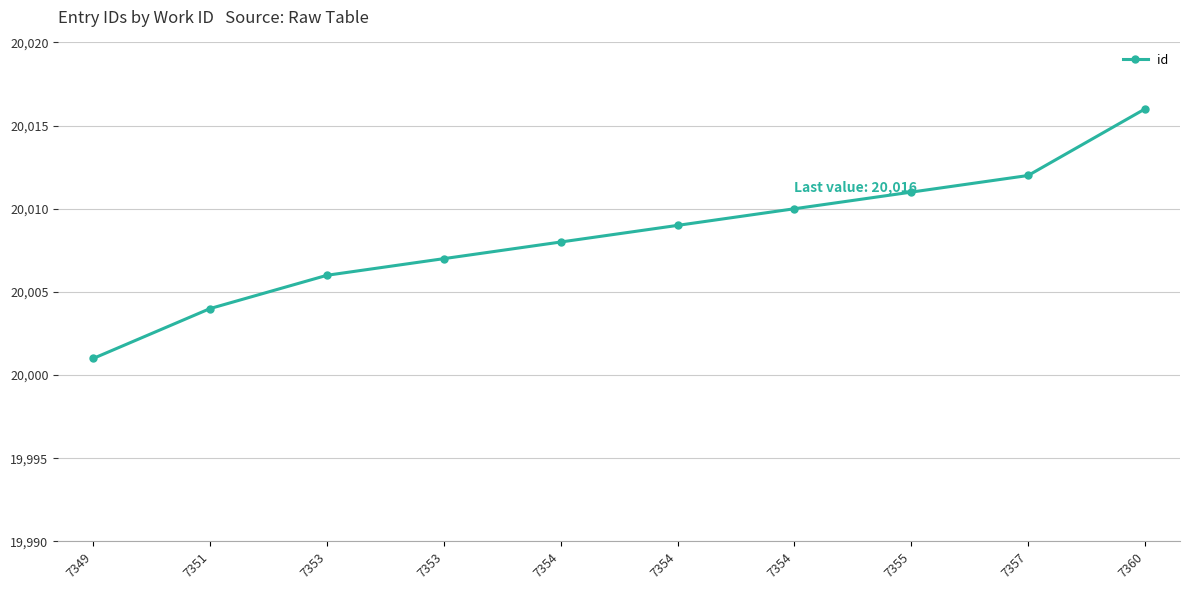

List the labels in order of value, smallest first.

7349, 7351, 7353, 7353, 7354, 7354, 7354, 7355, 7357, 7360